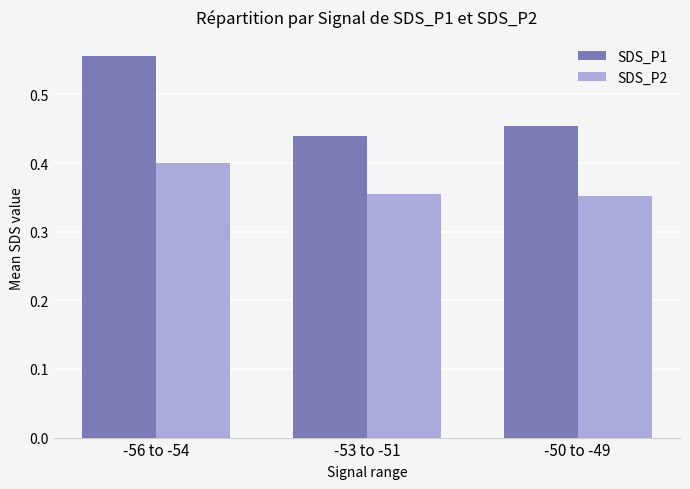

Which series changed the most between -56 to -54 and -53 to -51?

SDS_P1